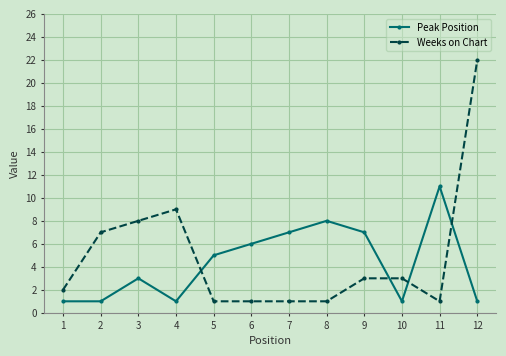

True or false: Peak Position has more than 2 points higher than both neighbors.

True